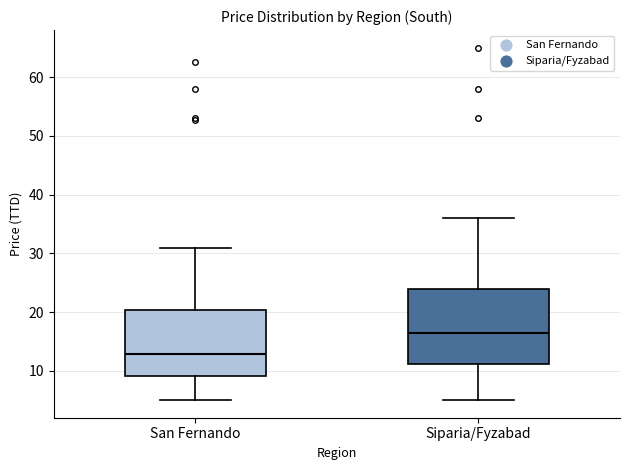

Which box has the highest median line?

Siparia/Fyzabad